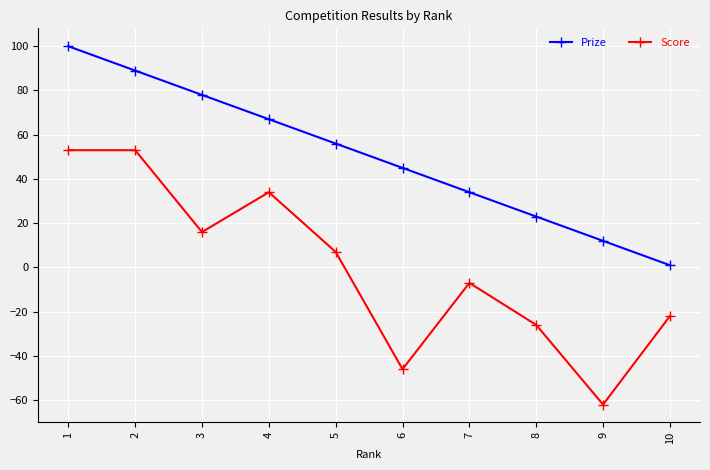

Which series changed the most between 4 and 9?

Score